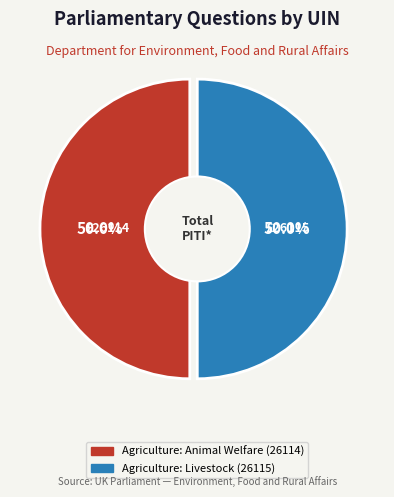

Which category has the biggest portion of the pie?

Agriculture: Livestock (26115)